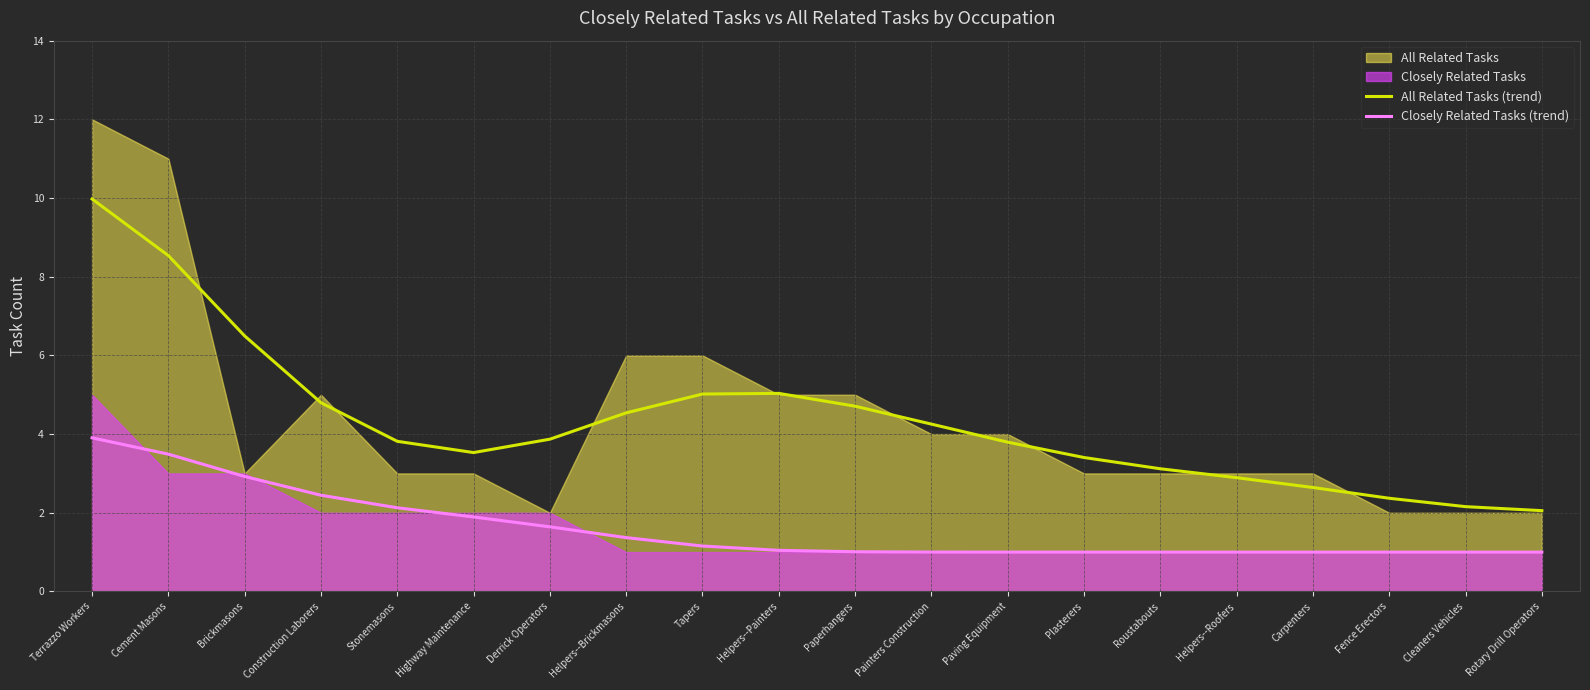

True or false: All Related Tasks (trend) and Closely Related Tasks (trend) intersect in this chart.

False